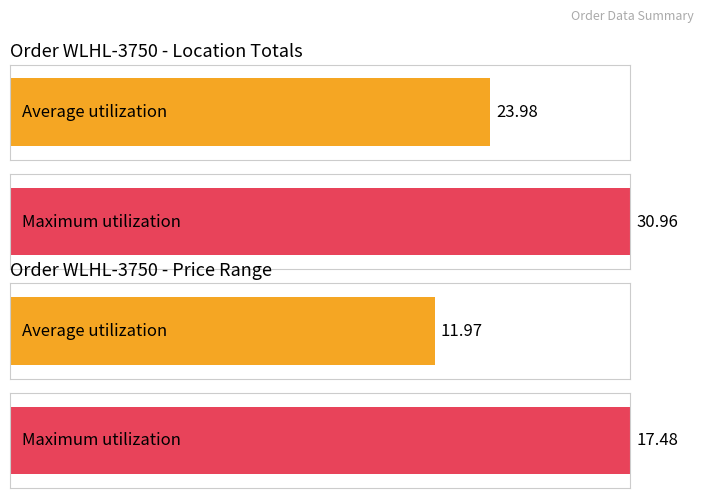

The value of Average utilization at R23 is 4.4. True or false?

False